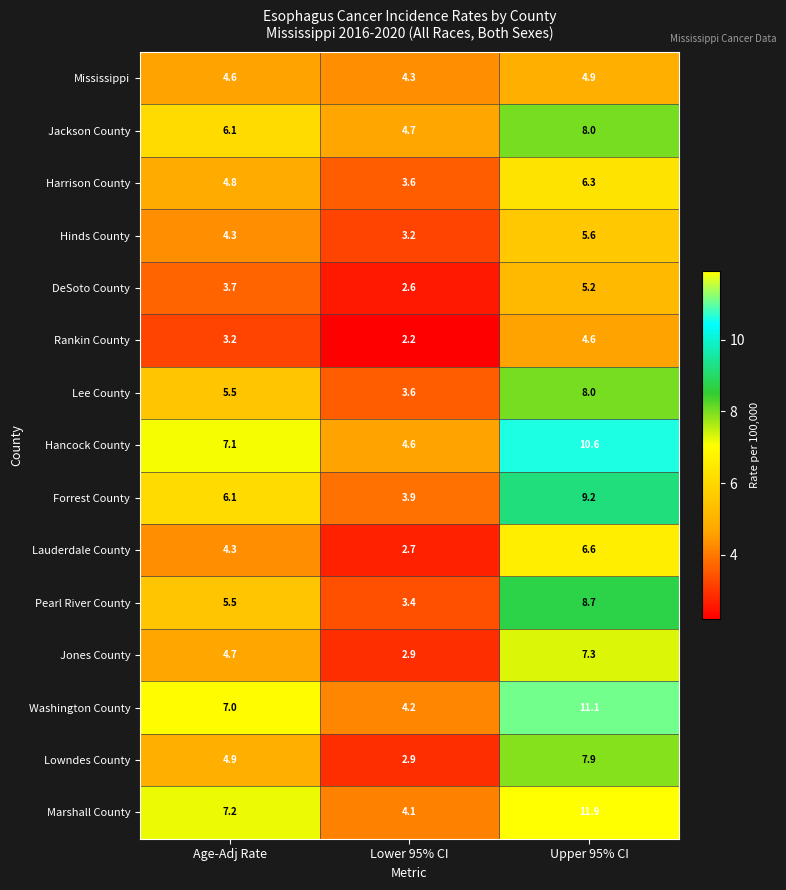

Which series has the largest total across all categories?

Marshall County